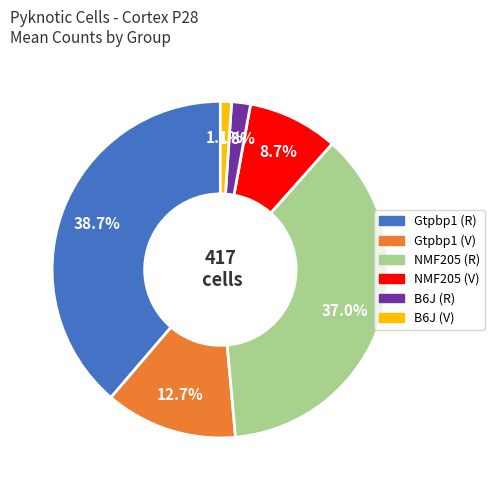

Which category has the smallest portion of the pie?

B6J (V)